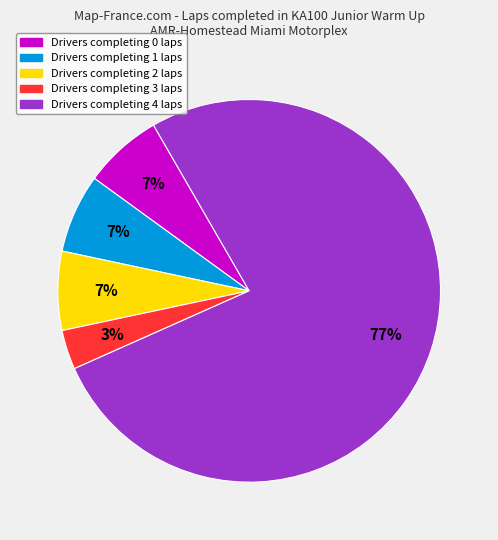

Is there a majority slice in this chart?

Yes